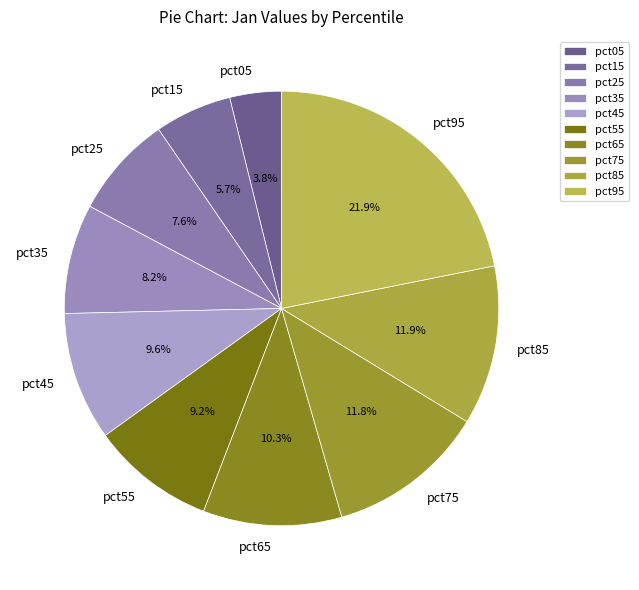

True or false: pct05 accounts for 4% of the total.

True